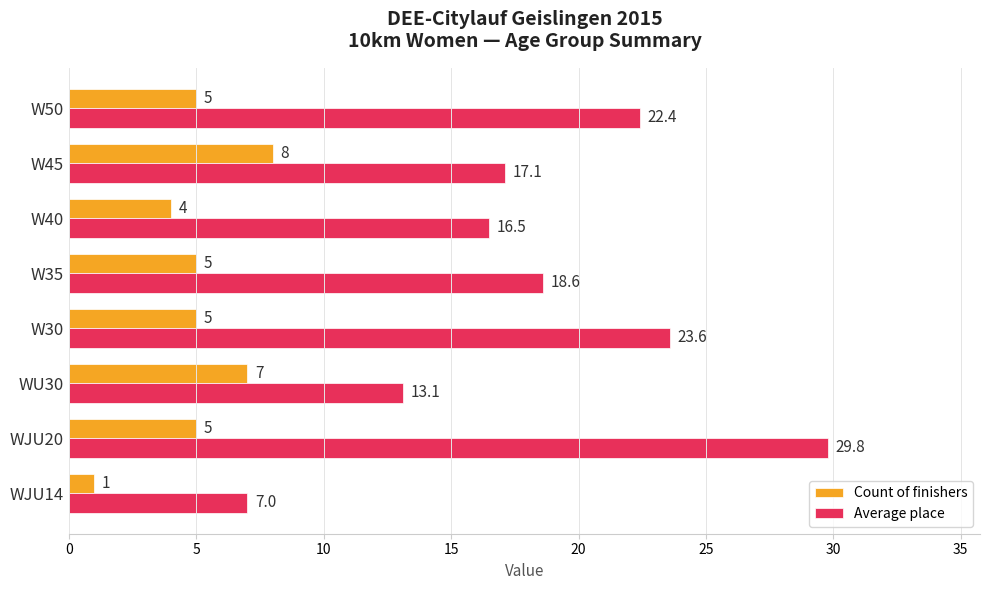

Rank the series by their average value, from lowest to highest.

Count of finishers, Average place